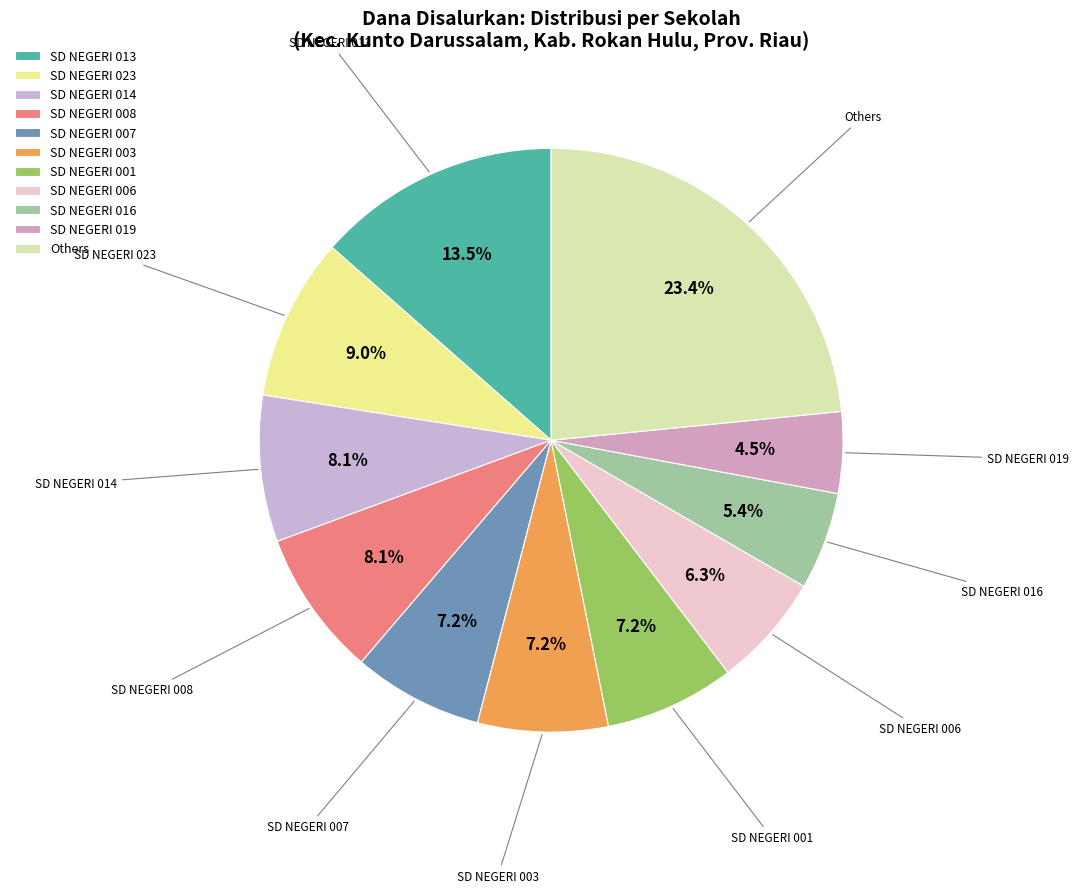

Combined, do SD NEGERI 007 and SD NEGERI 014 account for over 50%?

No